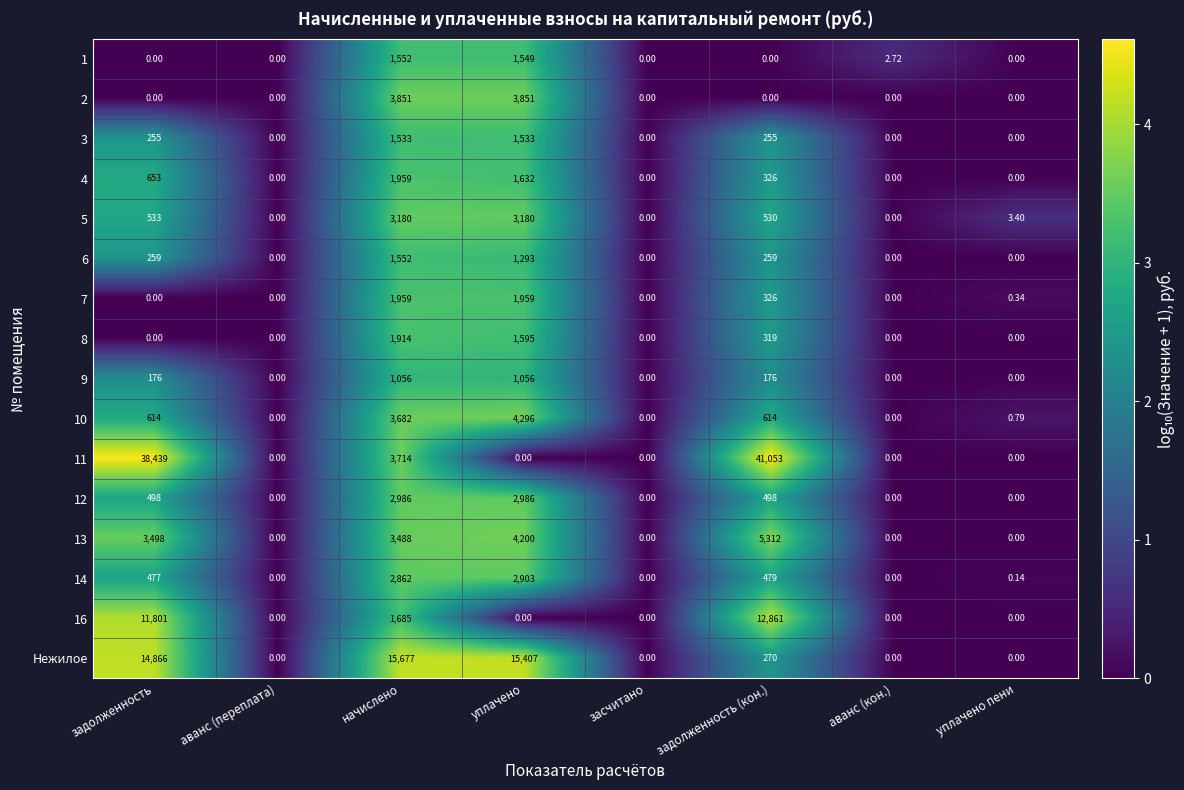

Which label corresponds to the largest value in the chart?

задолженность (кон.)